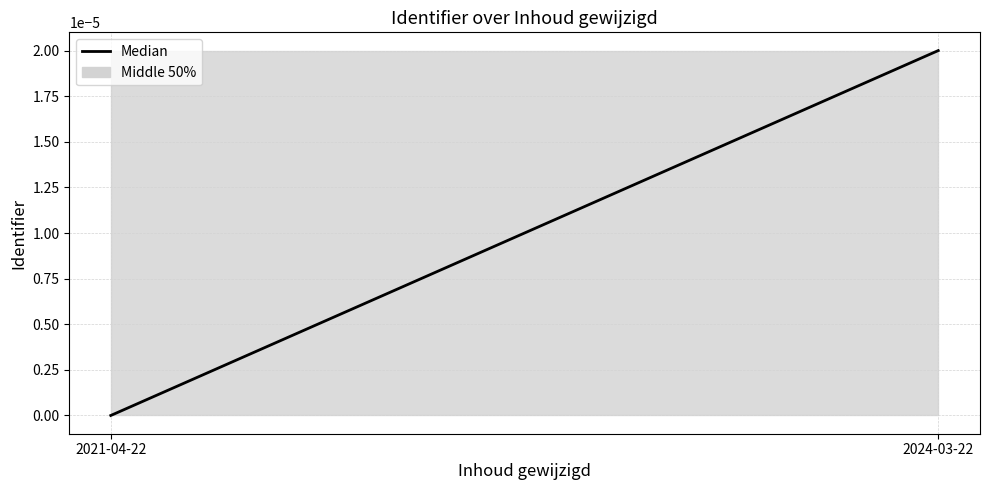

Rank the categories by value from lowest to highest.

2021-04-22, 2024-03-22